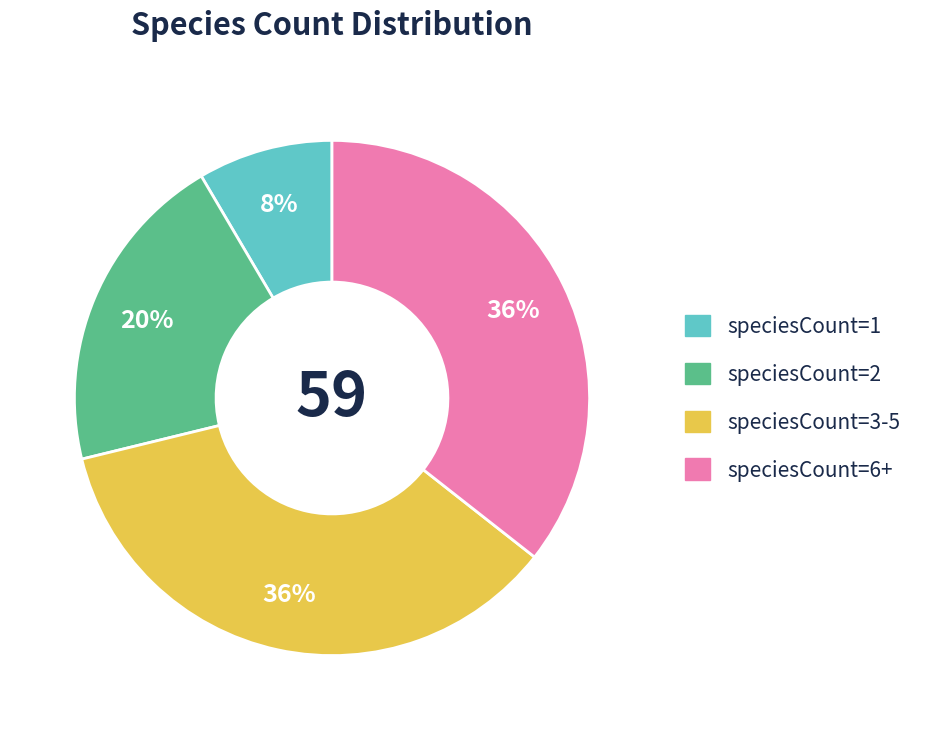

Does any single category account for the majority?

No